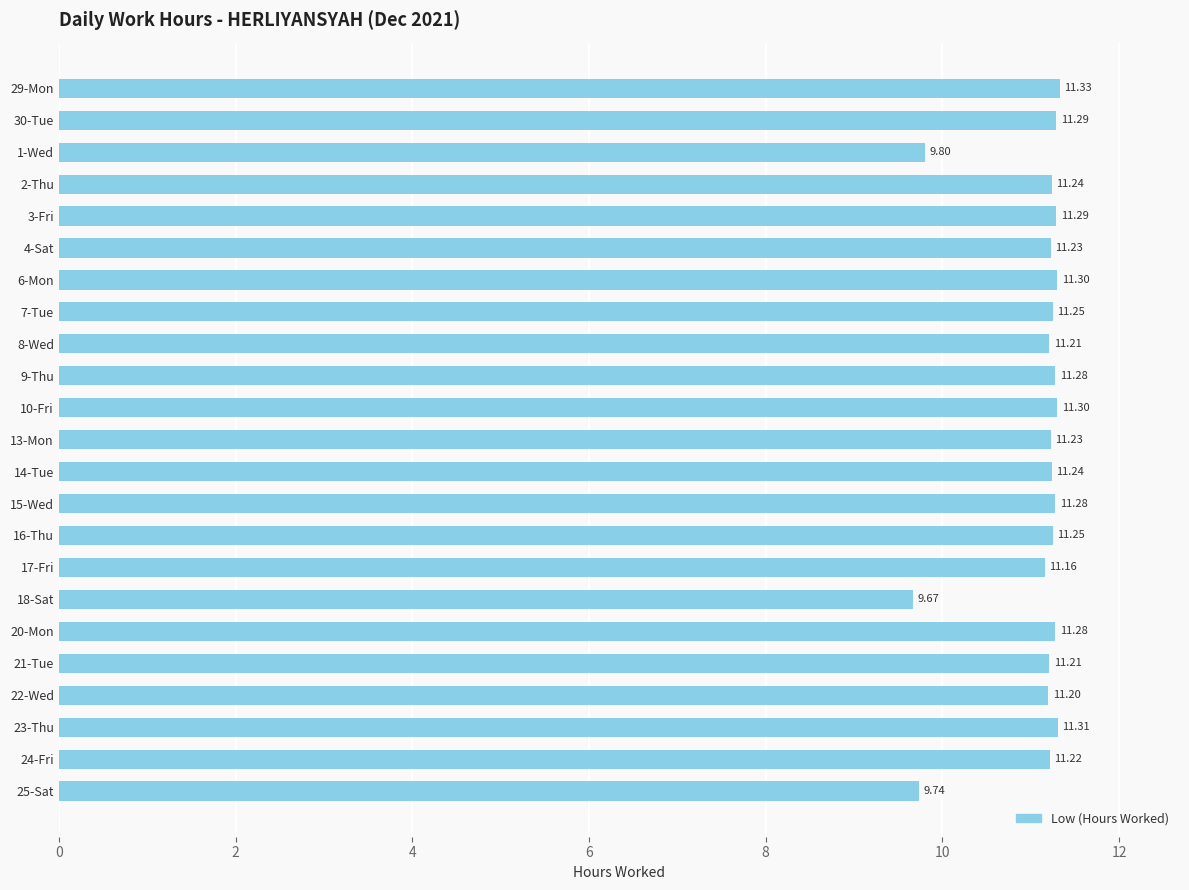

How many bars are there in total?

23